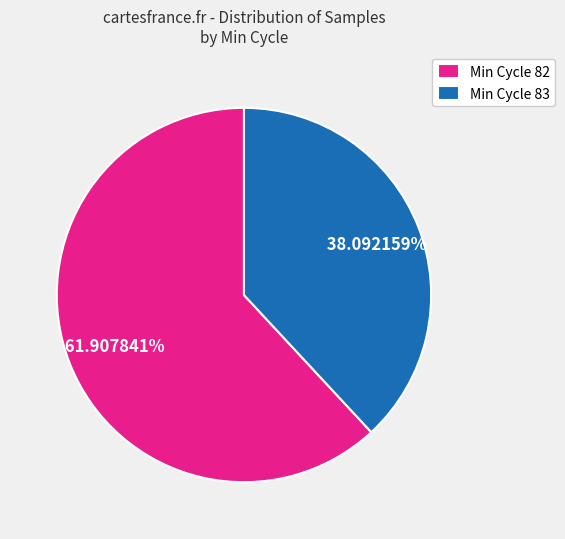

How many segments does this pie chart have?

2